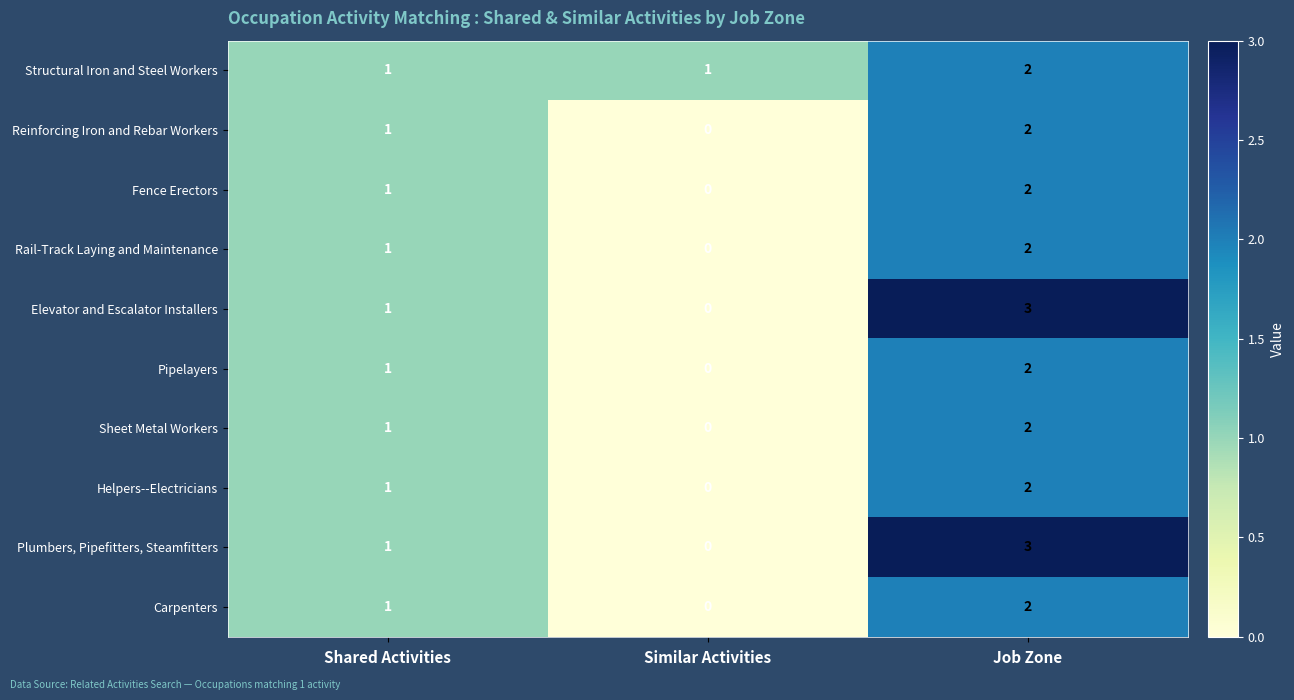

Rank the categories by Elevator and Escalator Installers value from highest to lowest.

Job Zone, Shared Activities, Similar Activities